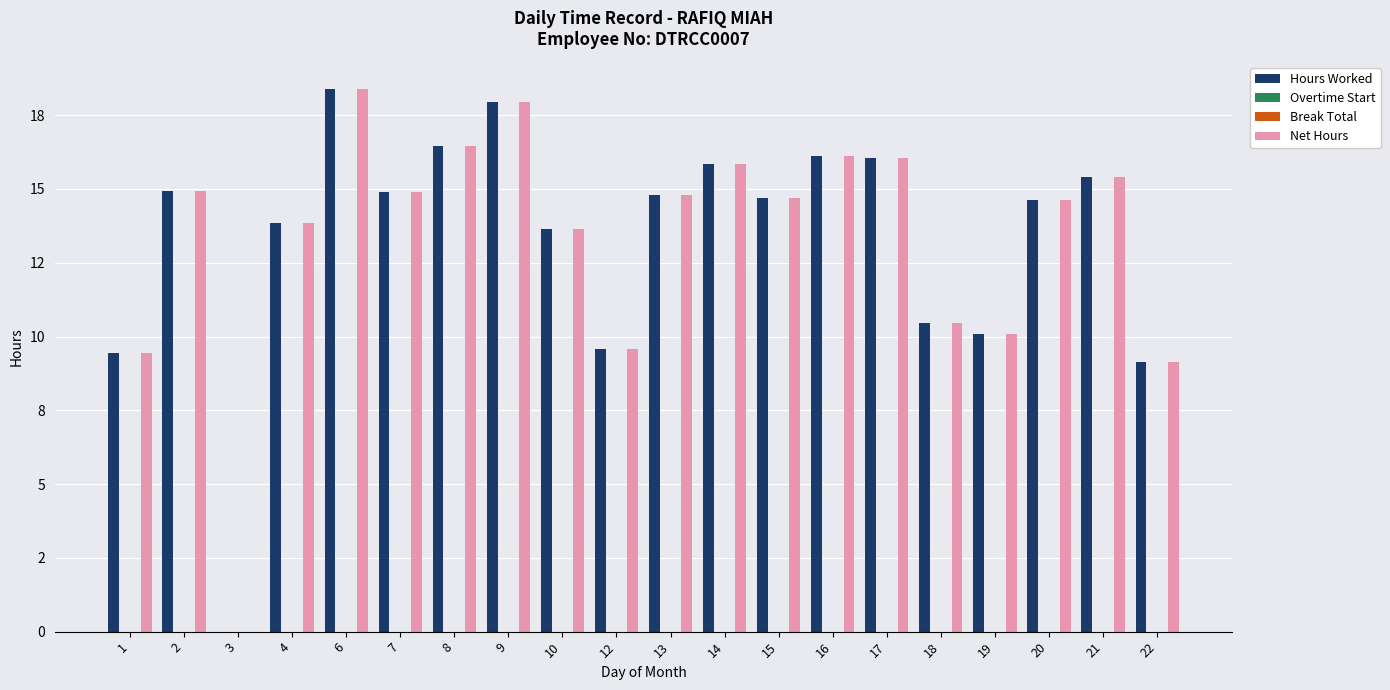

Is it true that Net Hours equals 15.4 at 21?

True